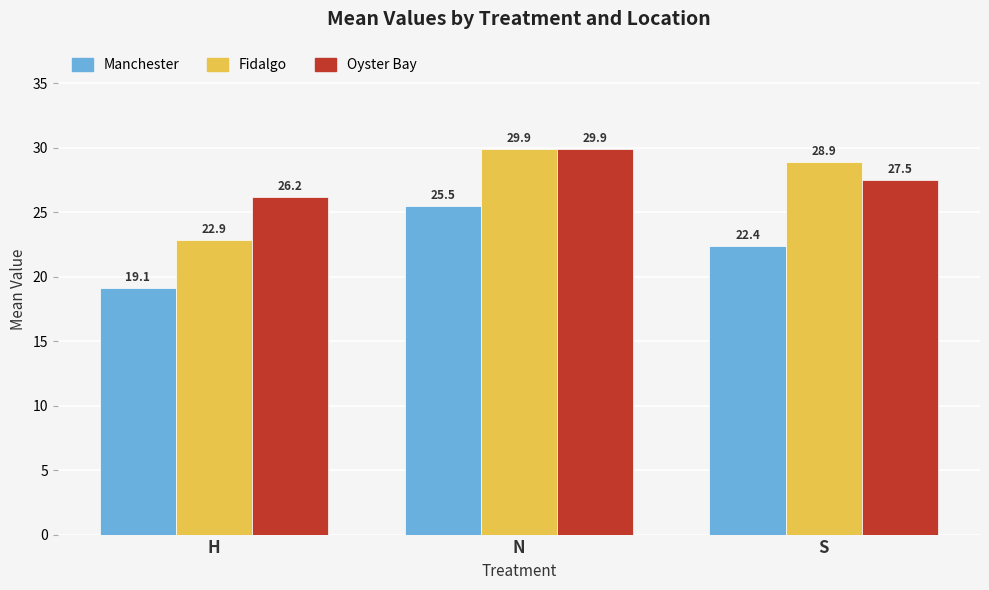

What is the total value across all series at N?

85.3